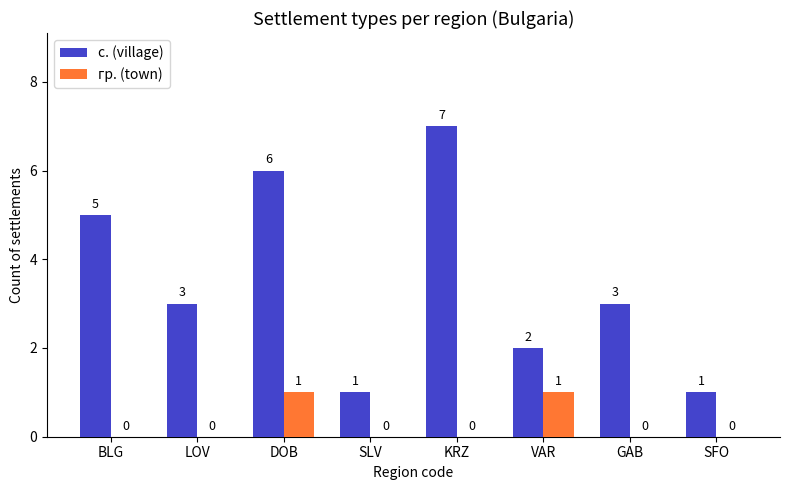

Which series changed the most between SLV and KRZ?

с. (village)